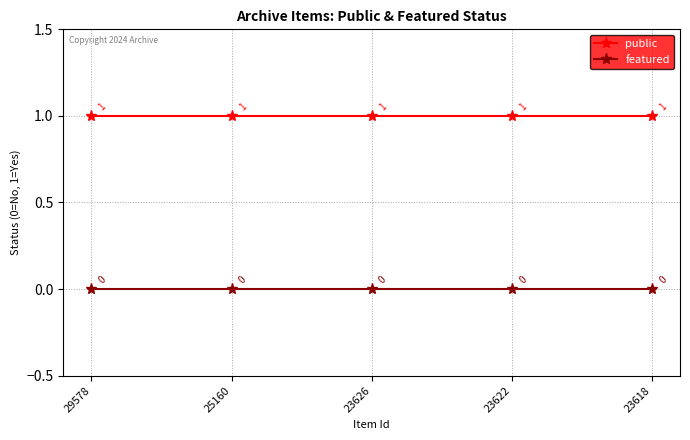

Rank the series by their average value, from lowest to highest.

featured, public